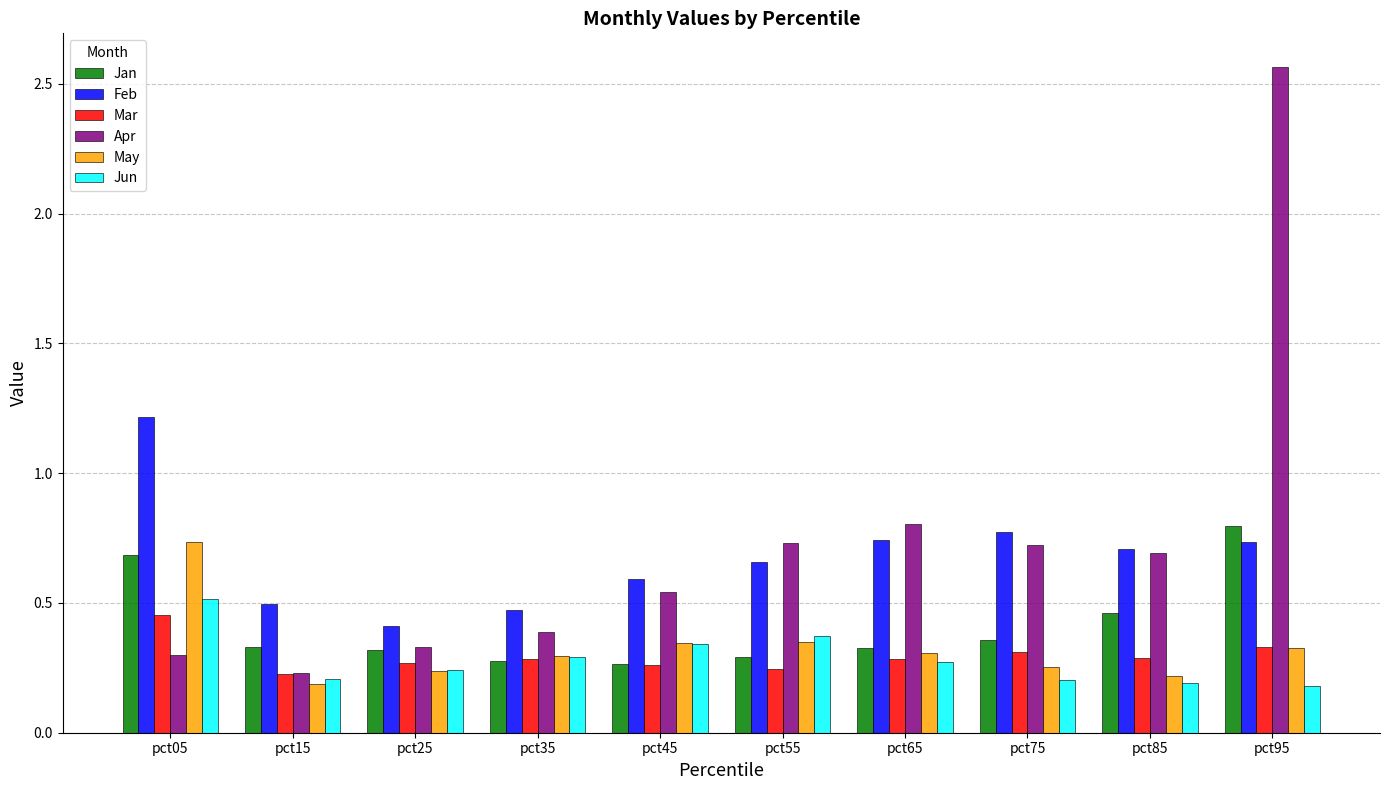

Which series has the largest range (max minus min)?

Apr